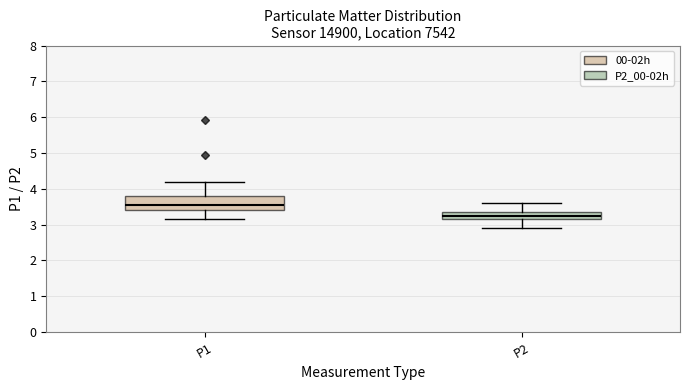

Reading left to right, transcribe this box plot: for each box, give where its median line is, the range the box spans, and where its two whiskers end, as read against the y-axis. The values are not printed on the chart, so give them approximately, as read against the axis.

P1: median 3.6, box 3.4 to 3.8, whiskers 3.2 to 4.2
P2: median 3.3, box 3.2 to 3.4, whiskers 2.9 to 3.6